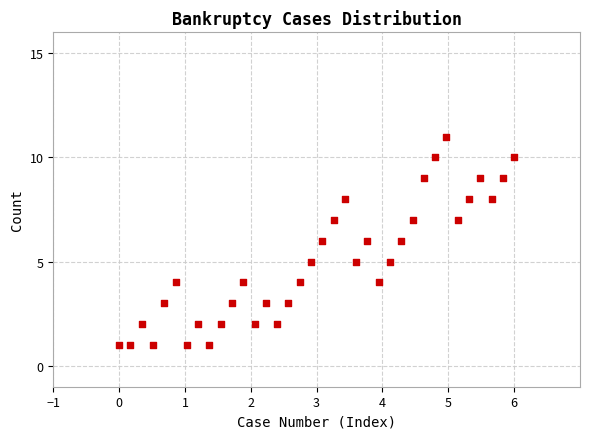

What is the range of Y values (max minus min)?

10